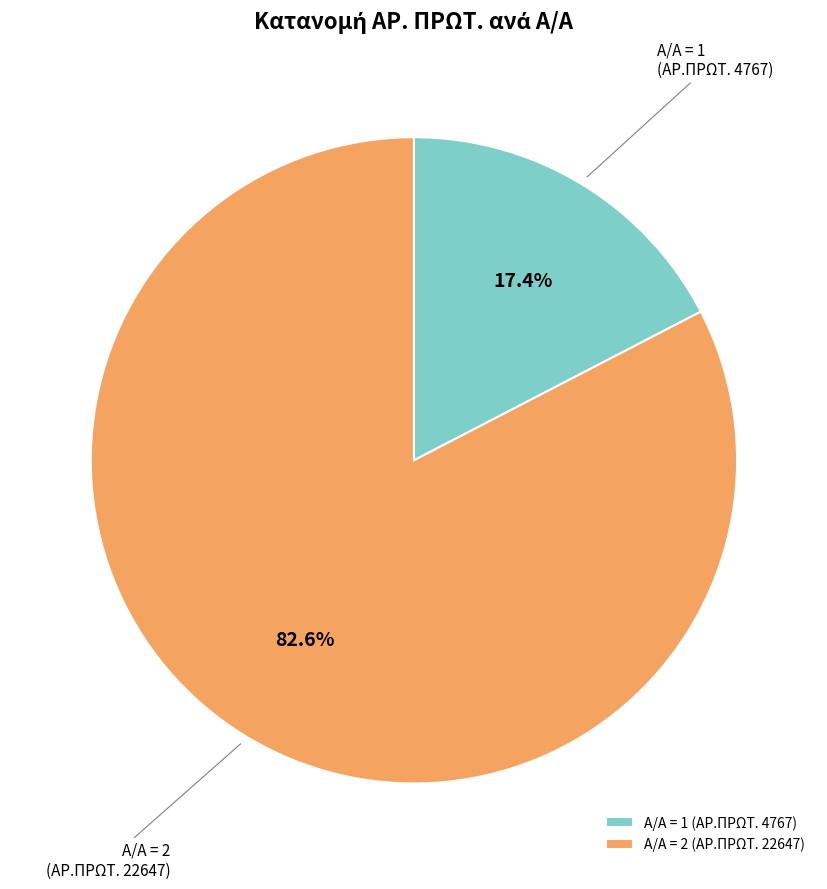

Which category has the biggest portion of the pie?

Α/Α = 2 (ΑΡ.ΠΡΩΤ. 22647)